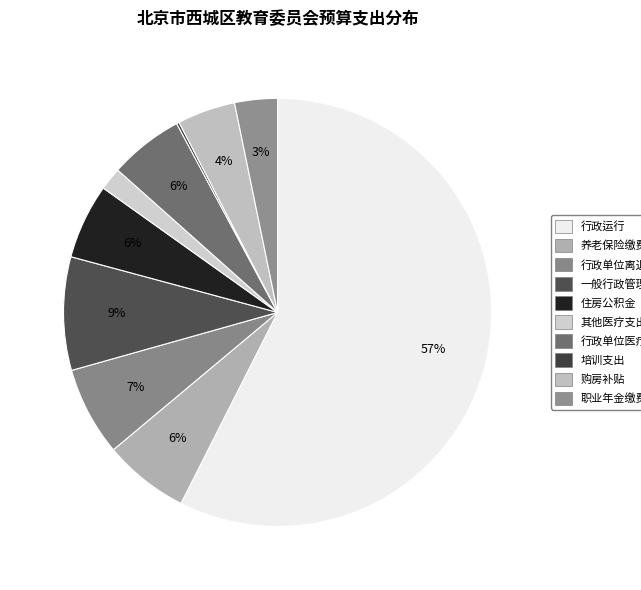

What is the change in value from 行政运行 to 行政单位离退休?

-2924.4